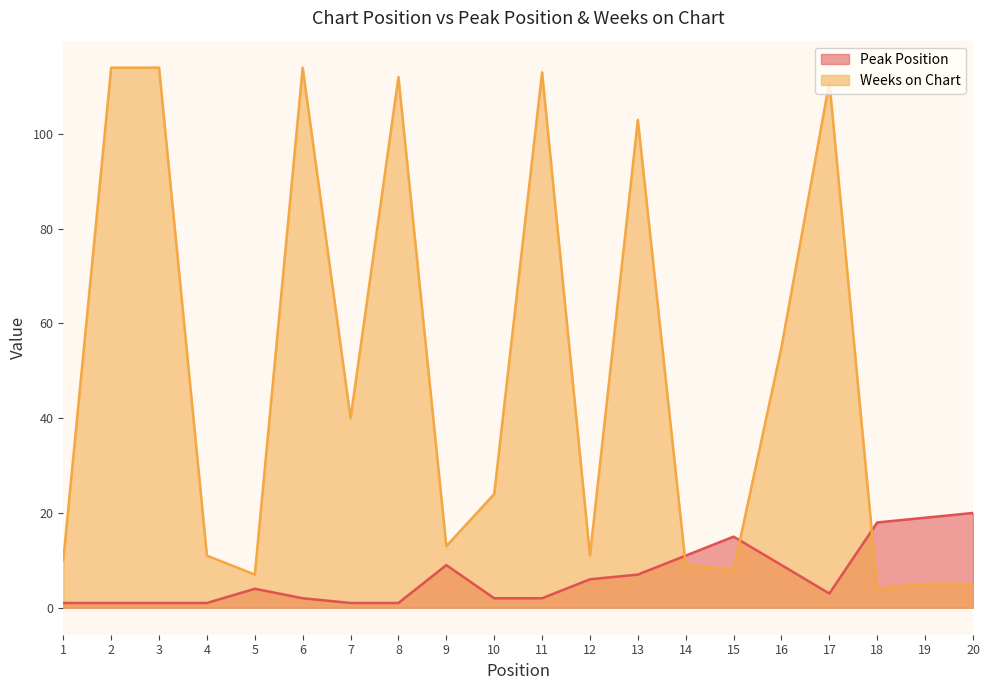

At which label is Weeks on Chart closest to 59?

16